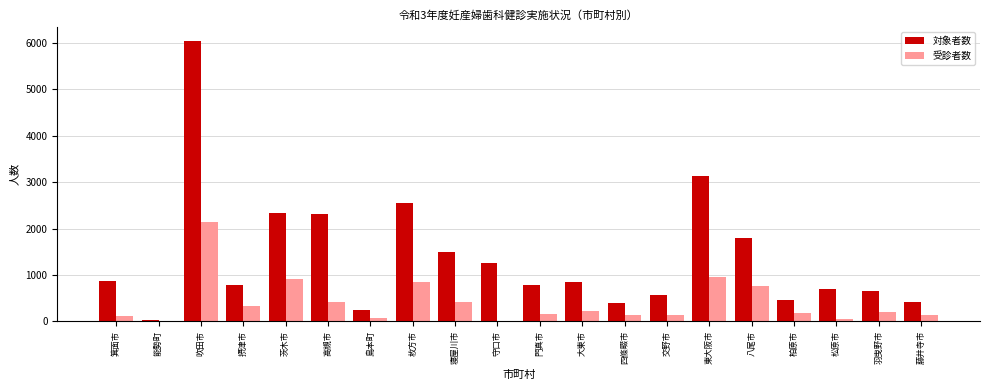

Which series changed the most between 茨木市 and 寝屋川市?

対象者数